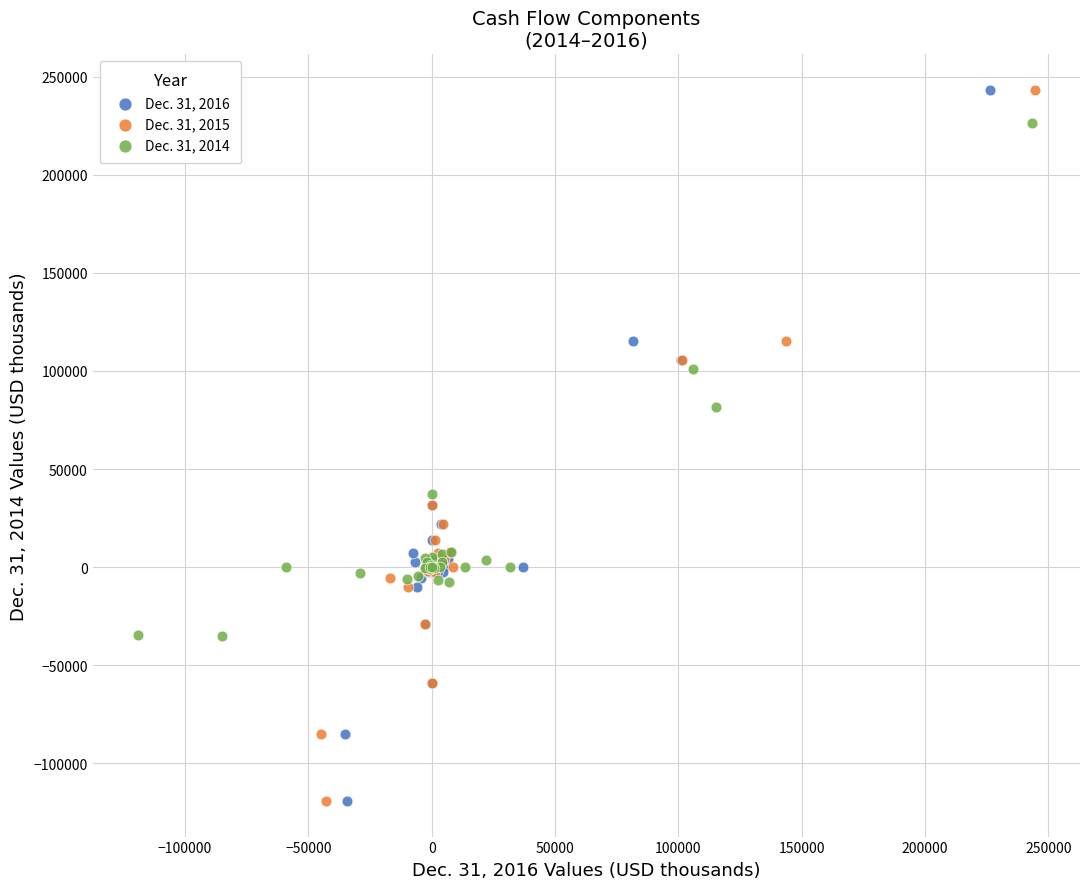

What are all the series names shown in the legend?

Dec. 31, 2016, Dec. 31, 2015, Dec. 31, 2014